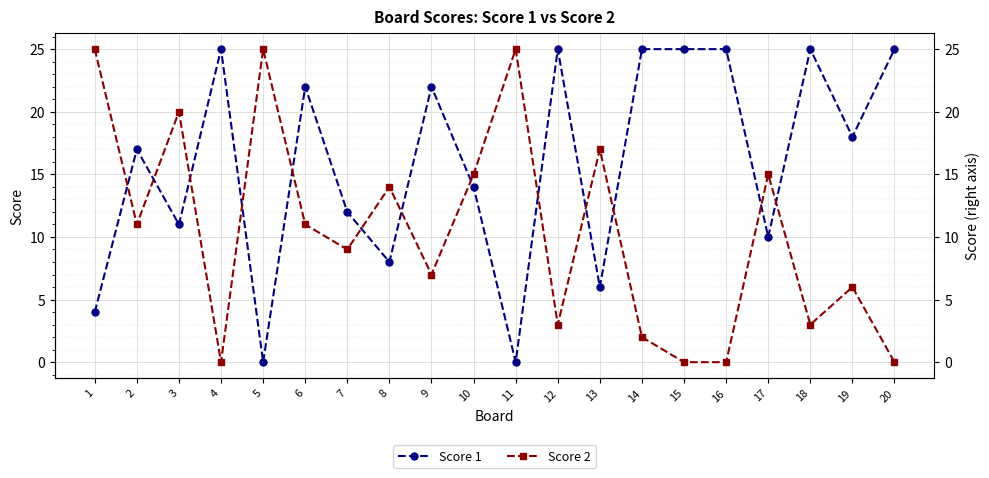

What is the difference between the Score 1 values at 5 and 16?

25